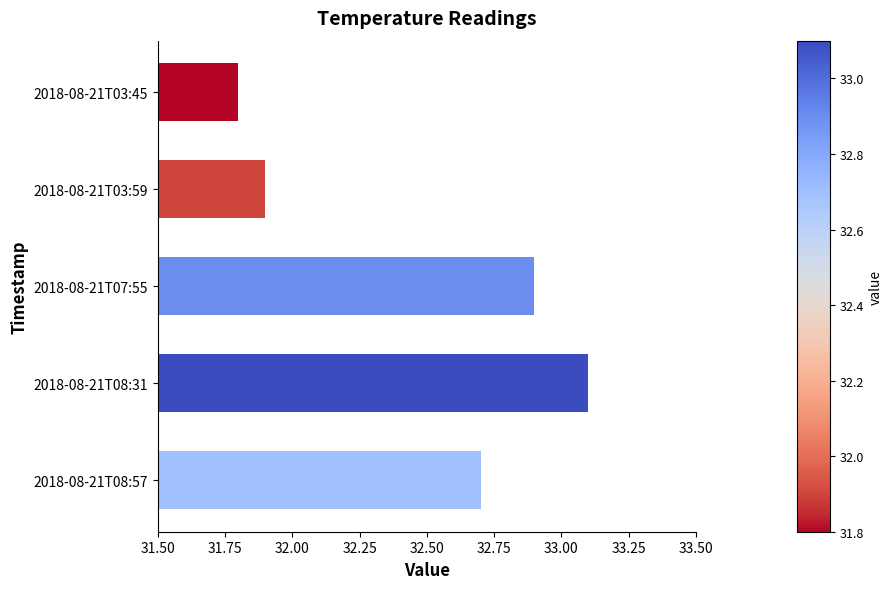

Rank the categories by value from lowest to highest.

2018-08-21T03:45, 2018-08-21T03:59, 2018-08-21T08:57, 2018-08-21T07:55, 2018-08-21T08:31